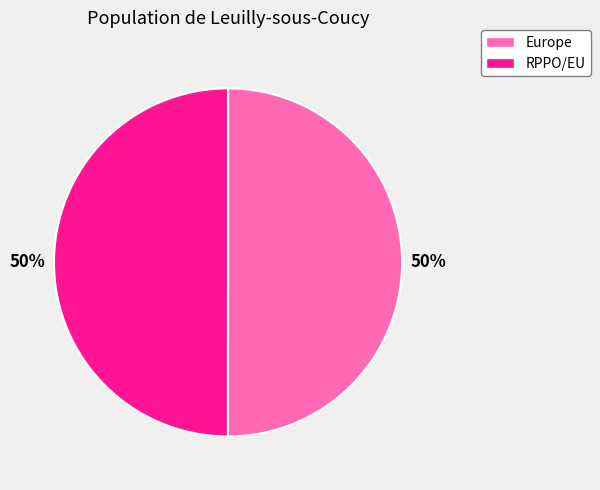

Combined, do Europe and RPPO/EU account for over 50%?

Yes